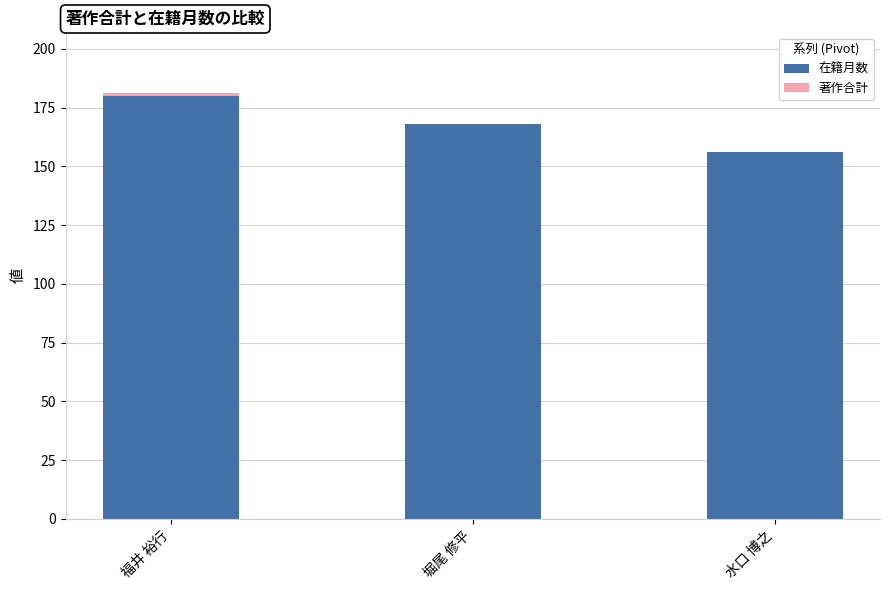

What is the sum of all 在籍月数 values?

504